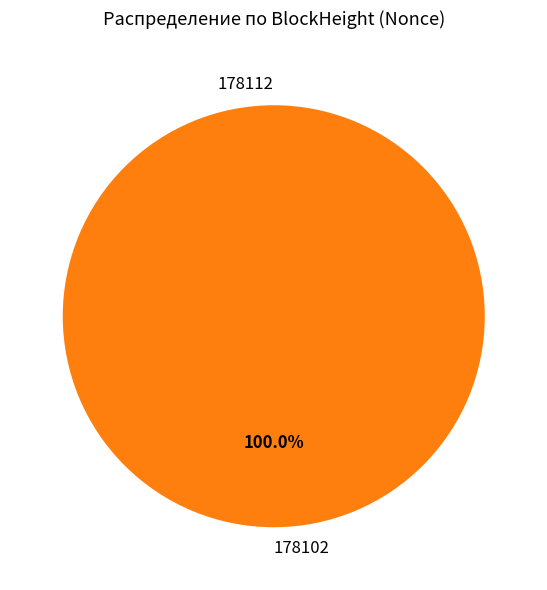

To the nearest percent, what percentage of the pie is 178102?

100%